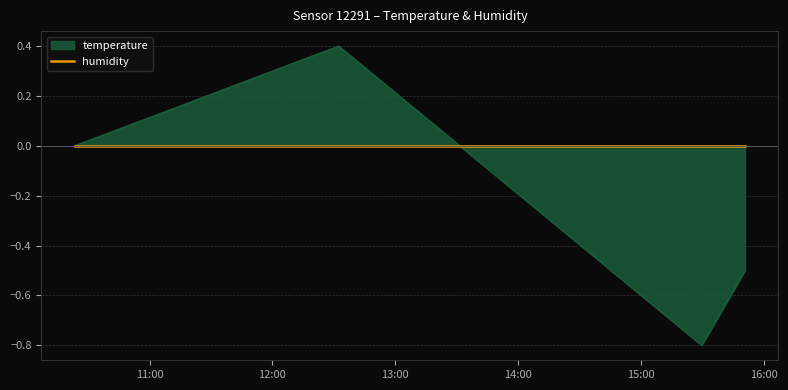

Does the chart have visible grid lines?

Yes